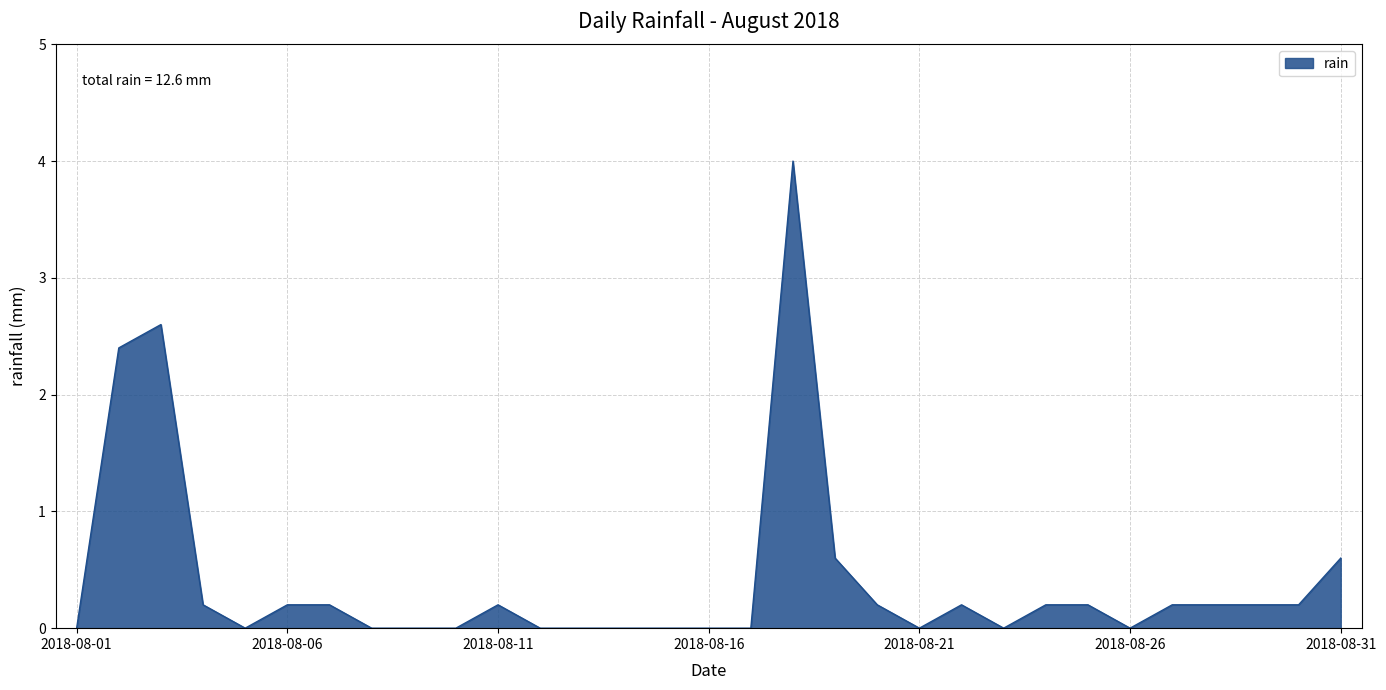

What is the difference between the maximum and minimum values?

4.0